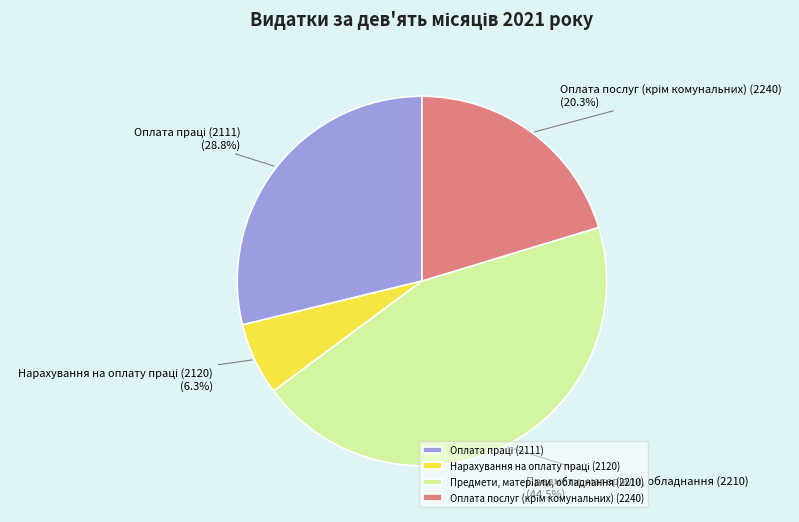

Is there any slice that represents more than half of the pie?

No